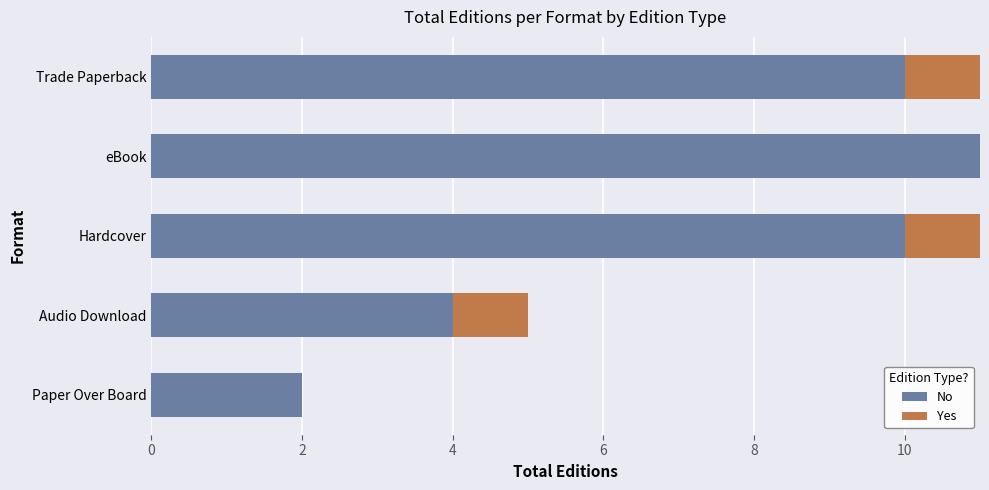

What is the sum of all No values?

37